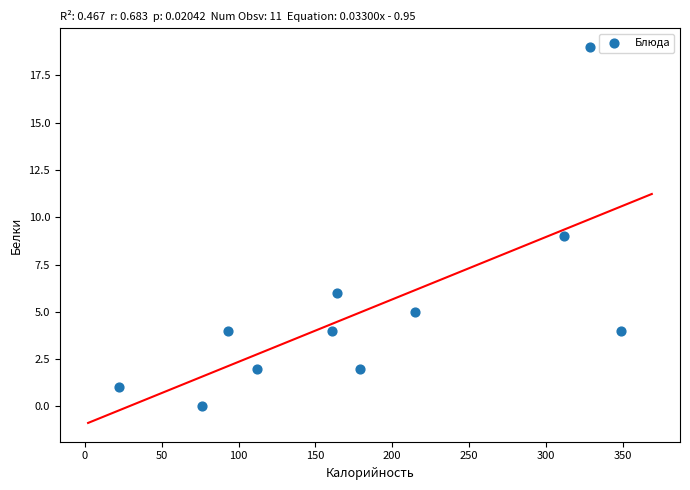

What is the average X value?

183